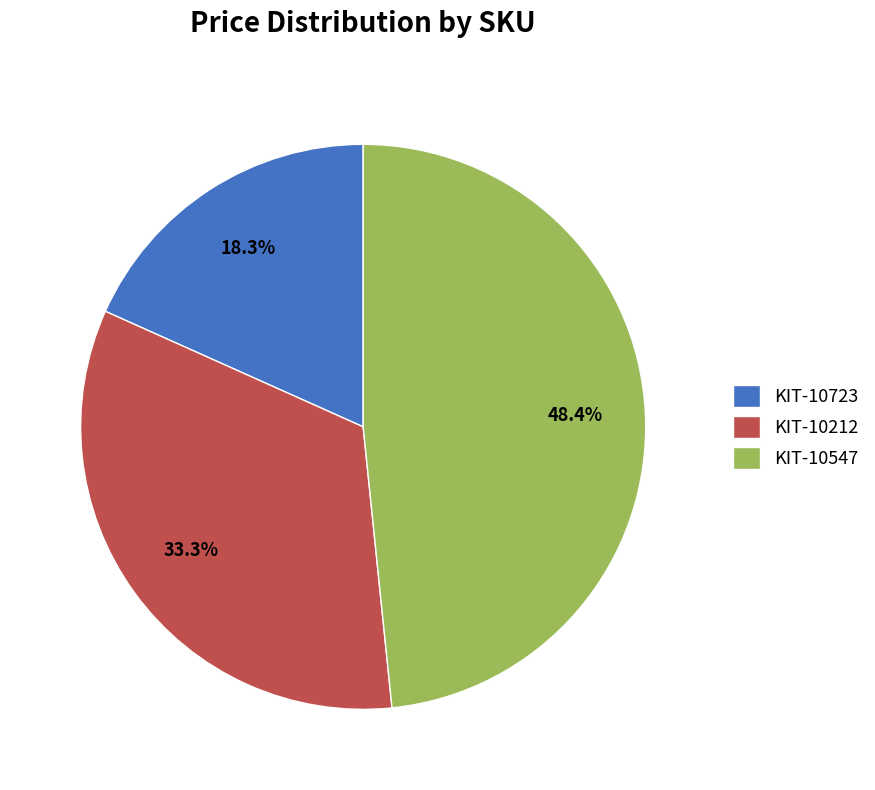

Which has a higher value, KIT-10212 or KIT-10547?

KIT-10547